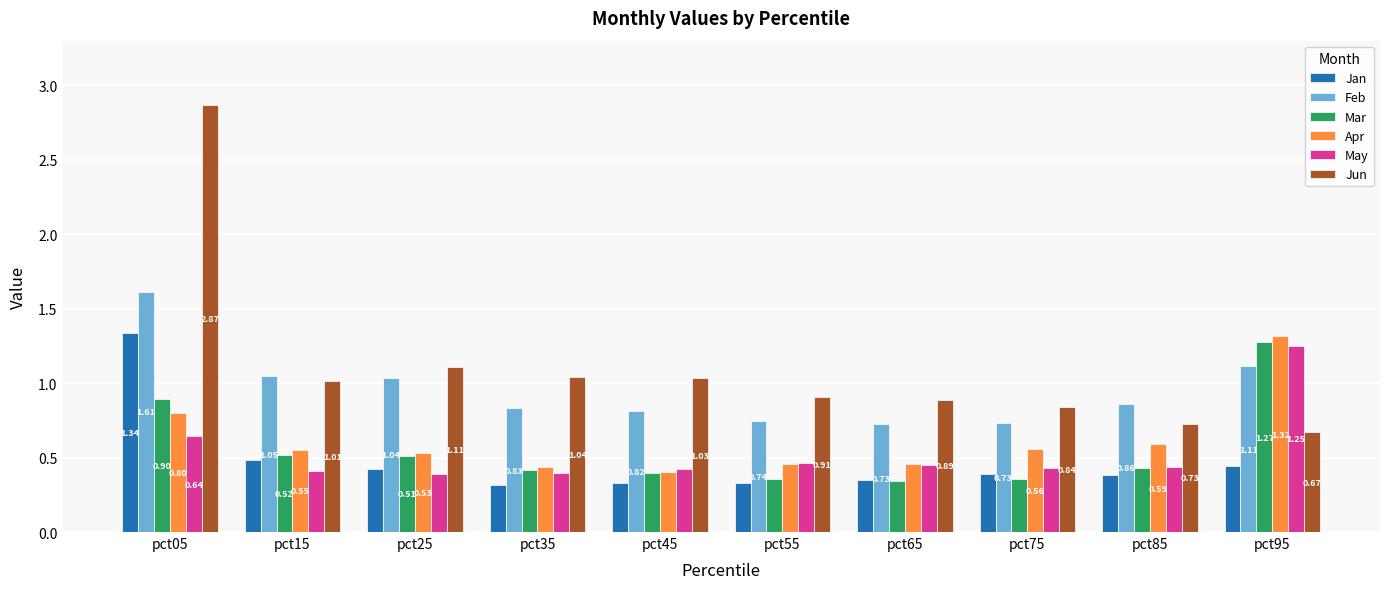

List the labels in order of Jun value, largest first.

pct05, pct25, pct35, pct45, pct15, pct55, pct65, pct75, pct85, pct95